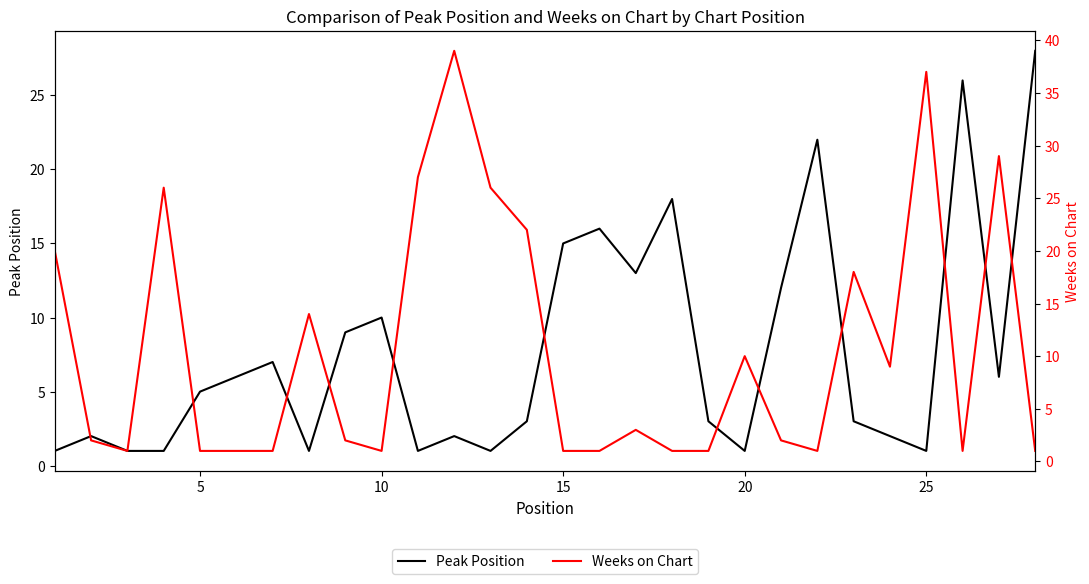

The value of Weeks on Chart at 17 is 2. True or false?

False